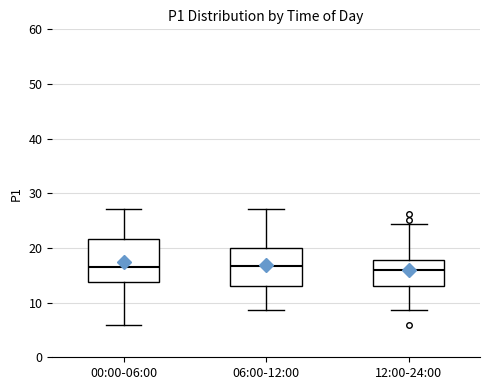

Reading left to right, read every box against the y-axis: the position of its median line, the range the box covers, and the ends of its whiskers. The values are not printed on the chart, so give them approximately, as read against the axis.

00:00-06:00: median 17, box 14 to 22, whiskers 6 to 27
06:00-12:00: median 17, box 13 to 20, whiskers 9 to 27
12:00-24:00: median 16, box 13 to 18, whiskers 9 to 24